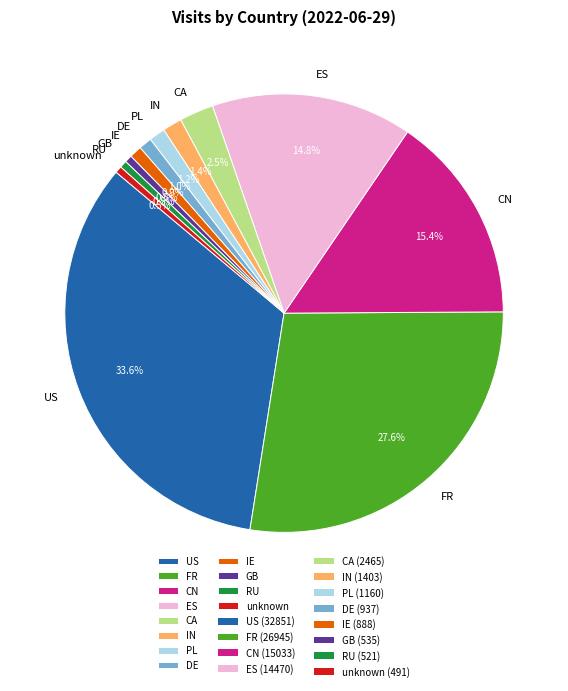

Does any single category account for the majority?

No